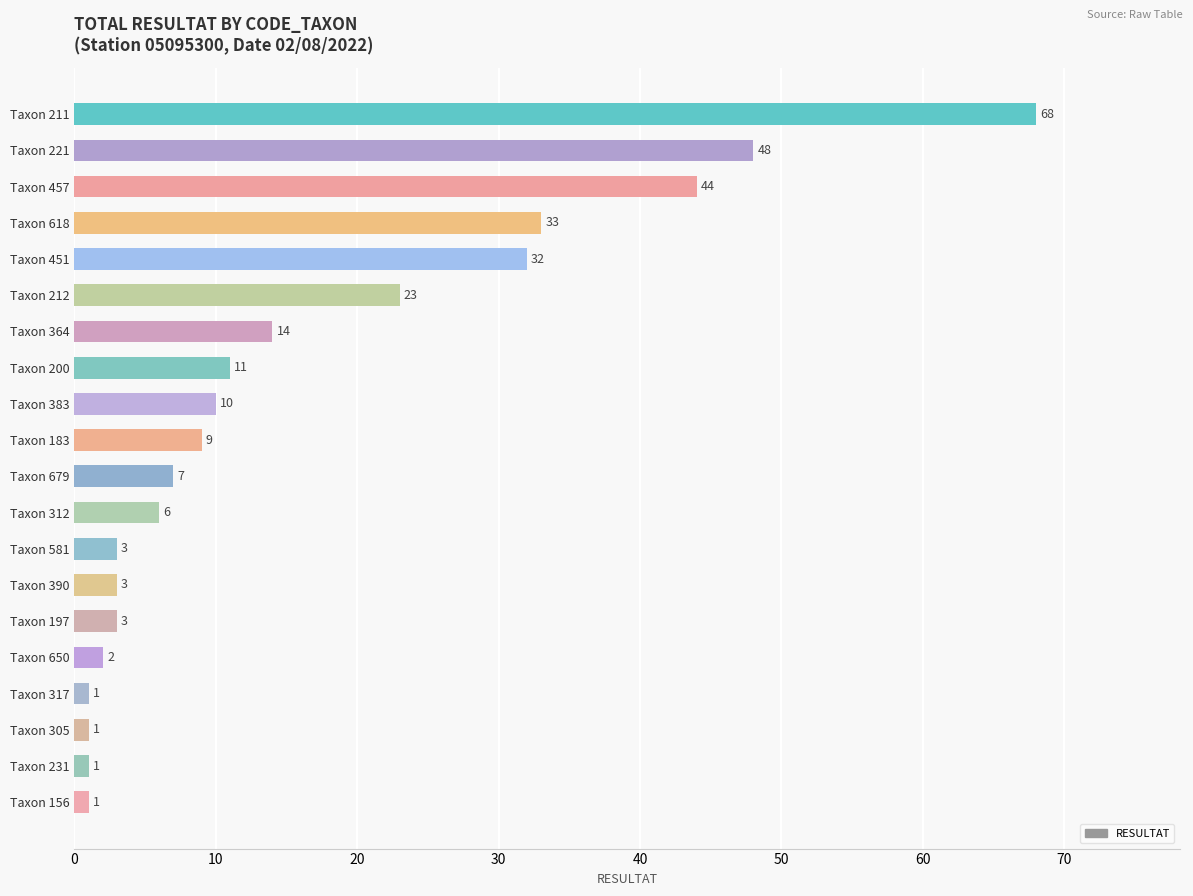

Which category has the highest value across all series?

Taxon 211